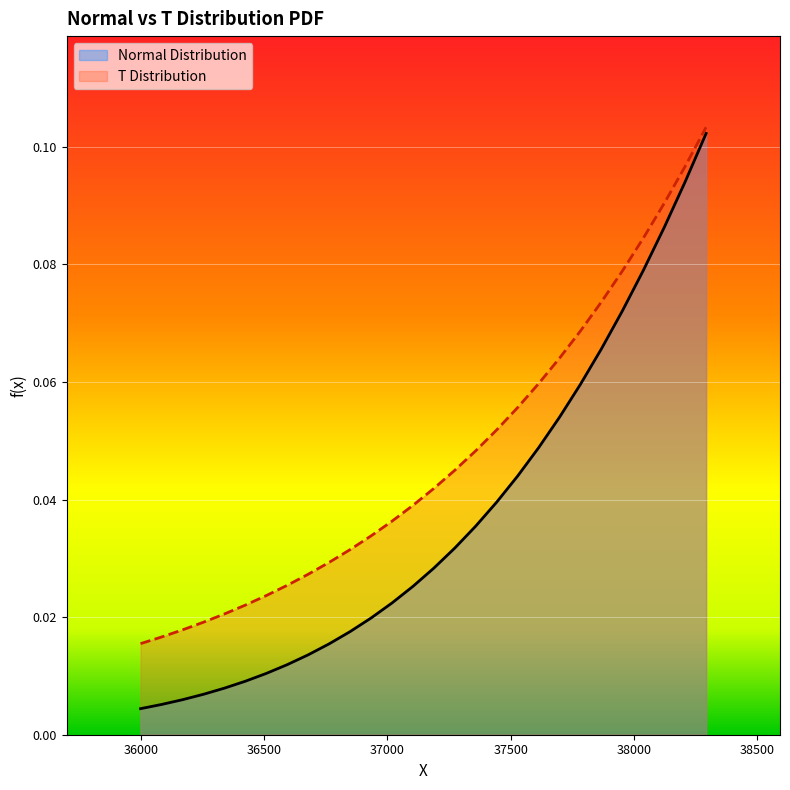

Which series has the largest total across all categories?

T Distribution